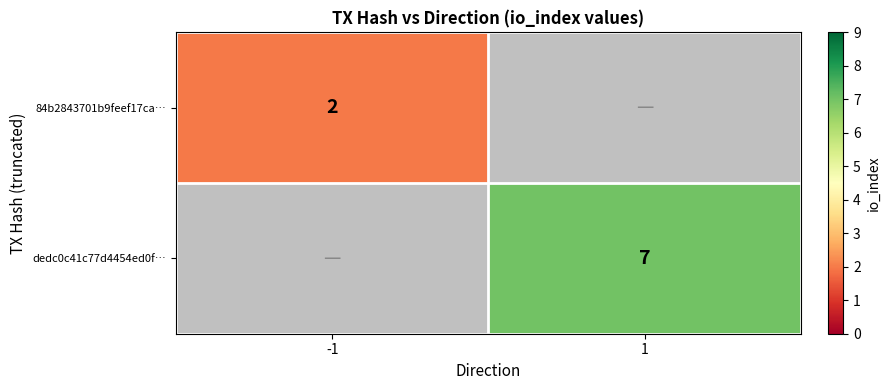

Is the value of 84b2843701b9feef17ca… at -1 greater than the value of dedc0c41c77d4454ed0f… at 1?

No